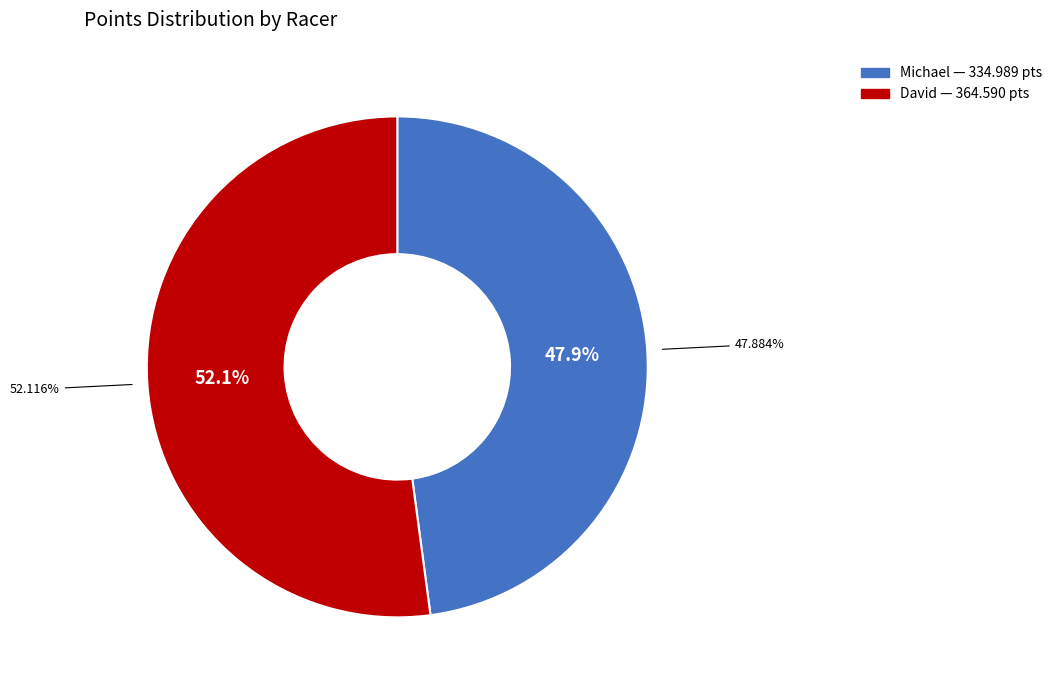

What is the change in value from Michael to David?

+29.6